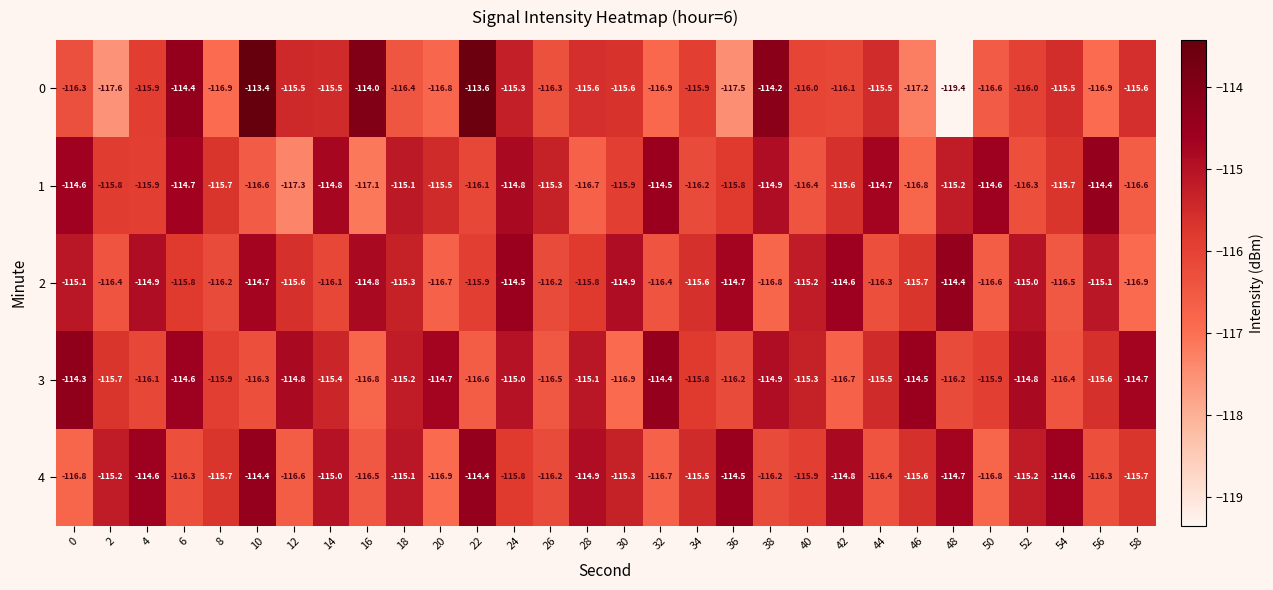

What is the greatest value displayed?

-113.4